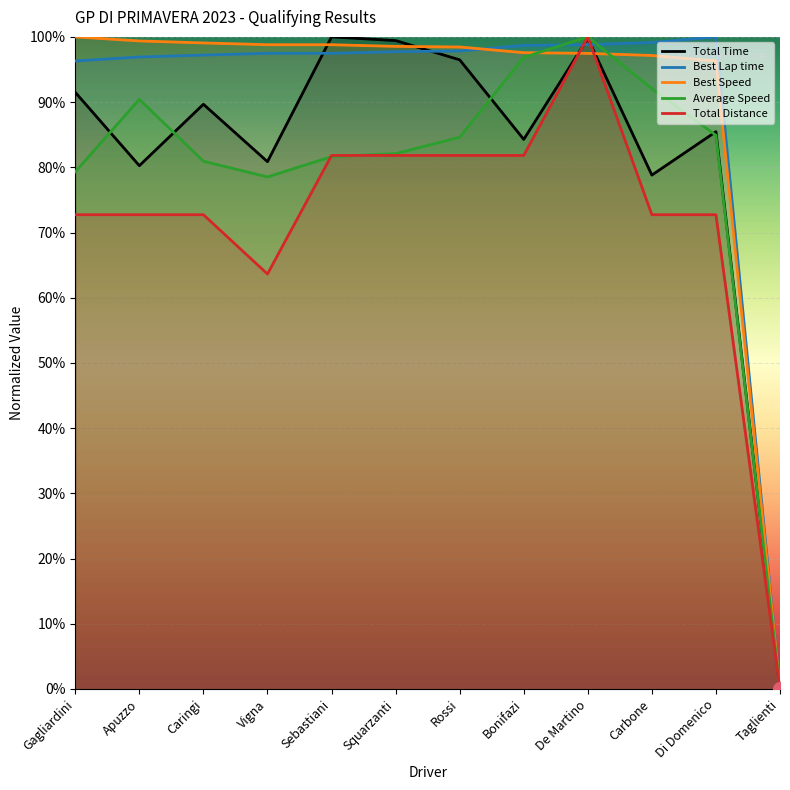

How many values in the Total Distance series exceed 72?

10